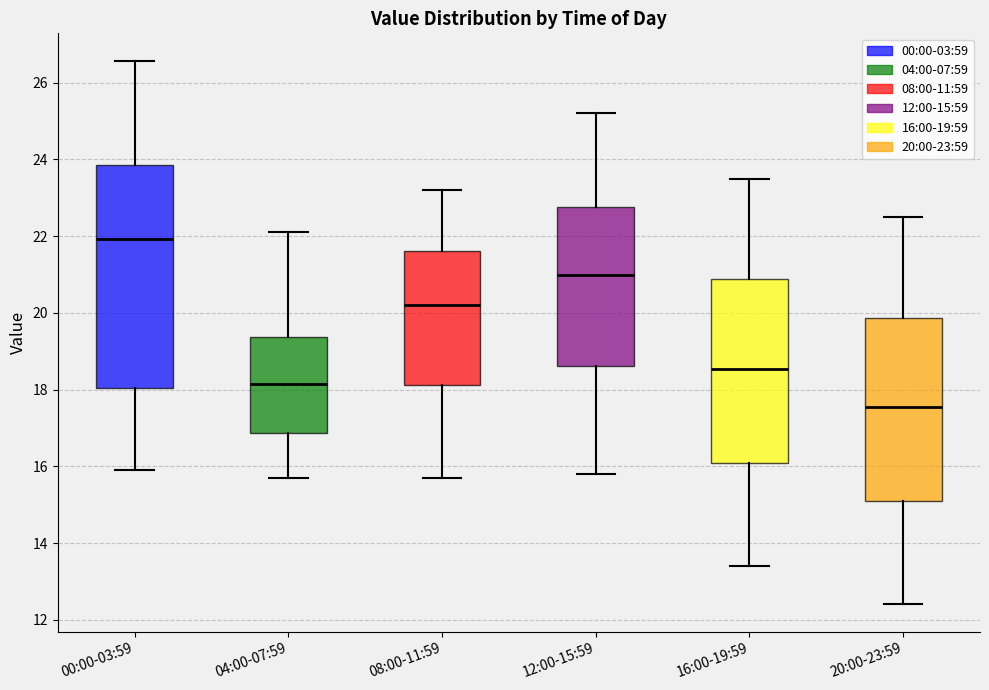

Which box's median line is the highest?

00:00-03:59